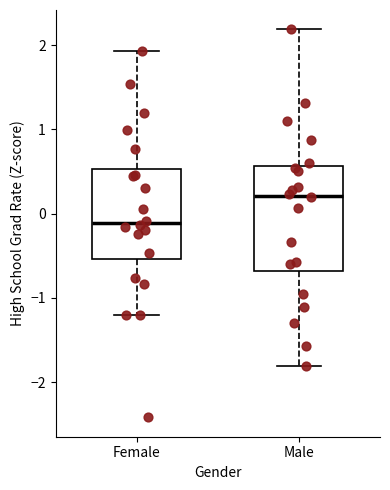

Which box is the tallest, from its lower edge to its upper edge?

Male